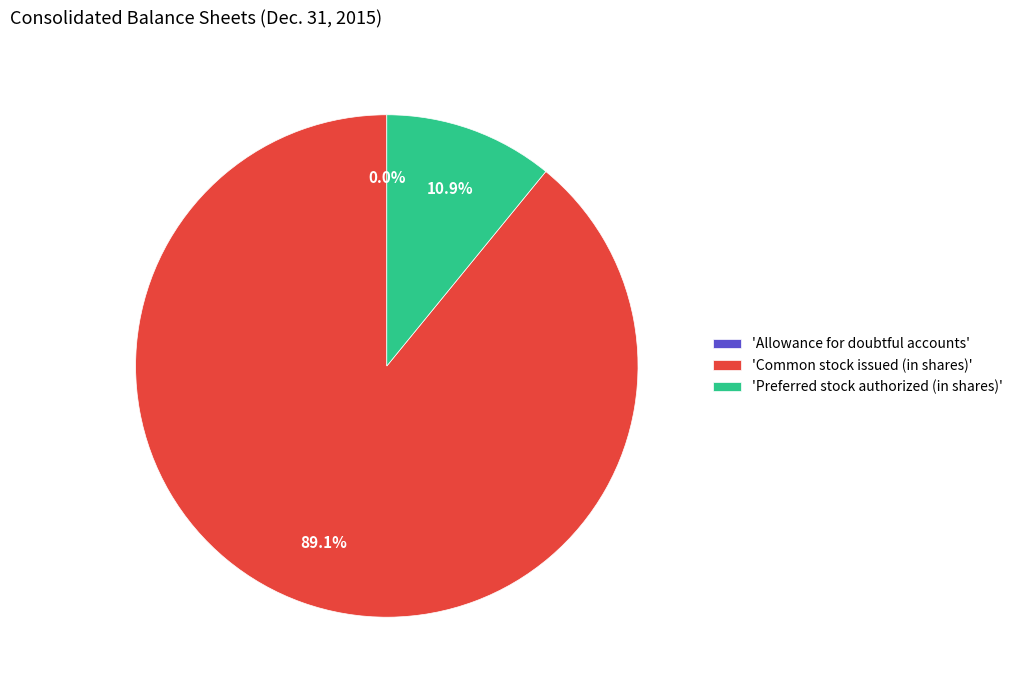

Which slice represents more than half of the pie?

'Common stock issued (in shares)'